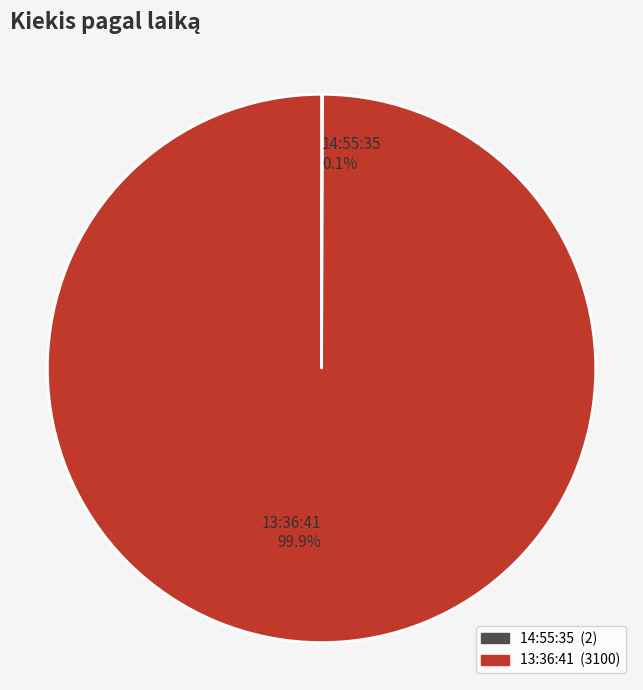

What portion of the pie excludes 13:36:41?

0.1%